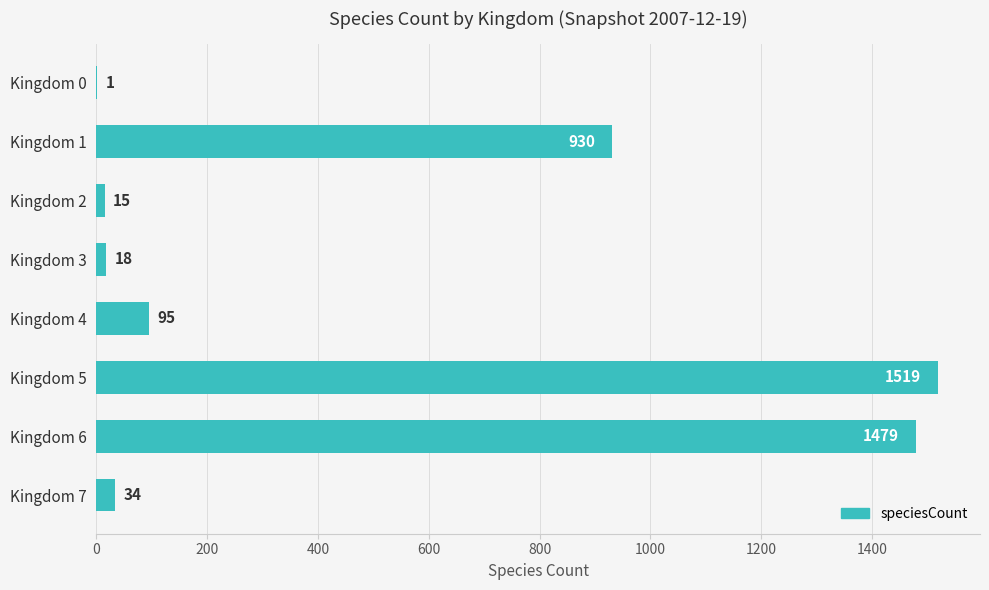

What is the sum of all values?

4091